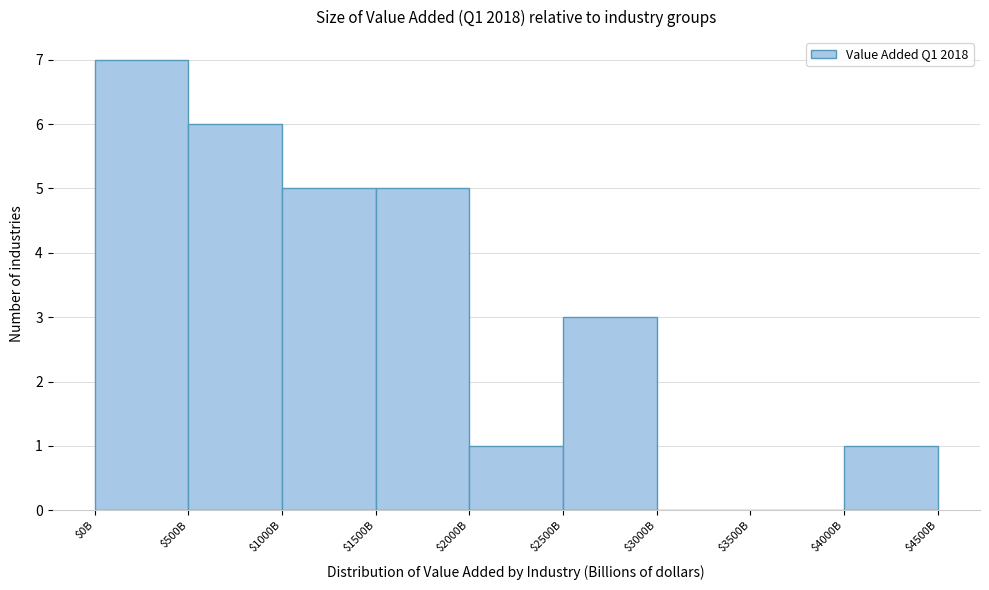

The value at $3000B is 0. True or false?

True